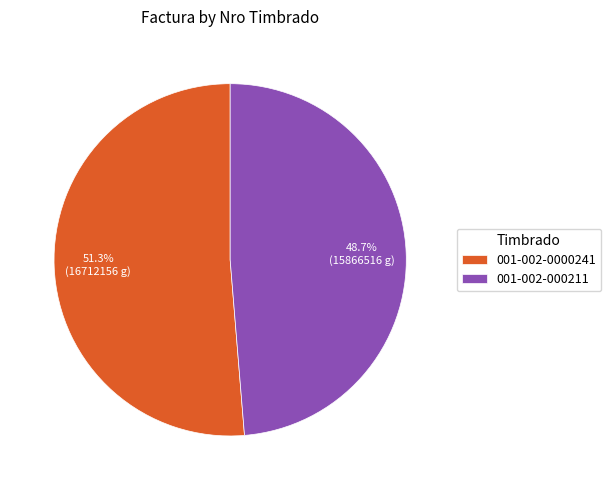

How many slices are in this pie chart?

2